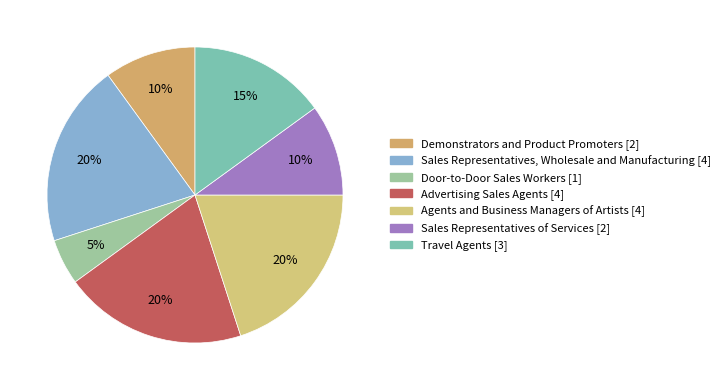

Count the number of slices in the pie.

7